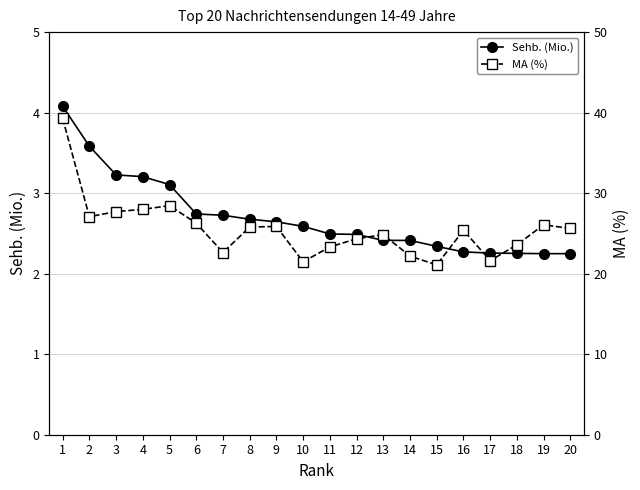

The value of Sehb. (Mio.) at 7 is 3.8. True or false?

False